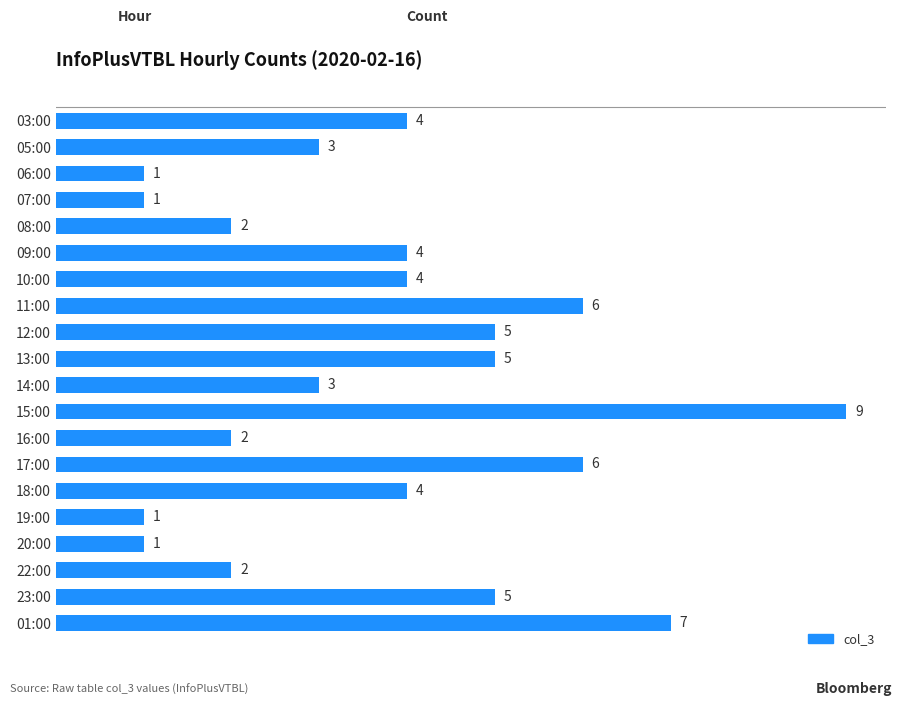

What is the ratio of the value at 13:00 to the value at 12:00?

1.0